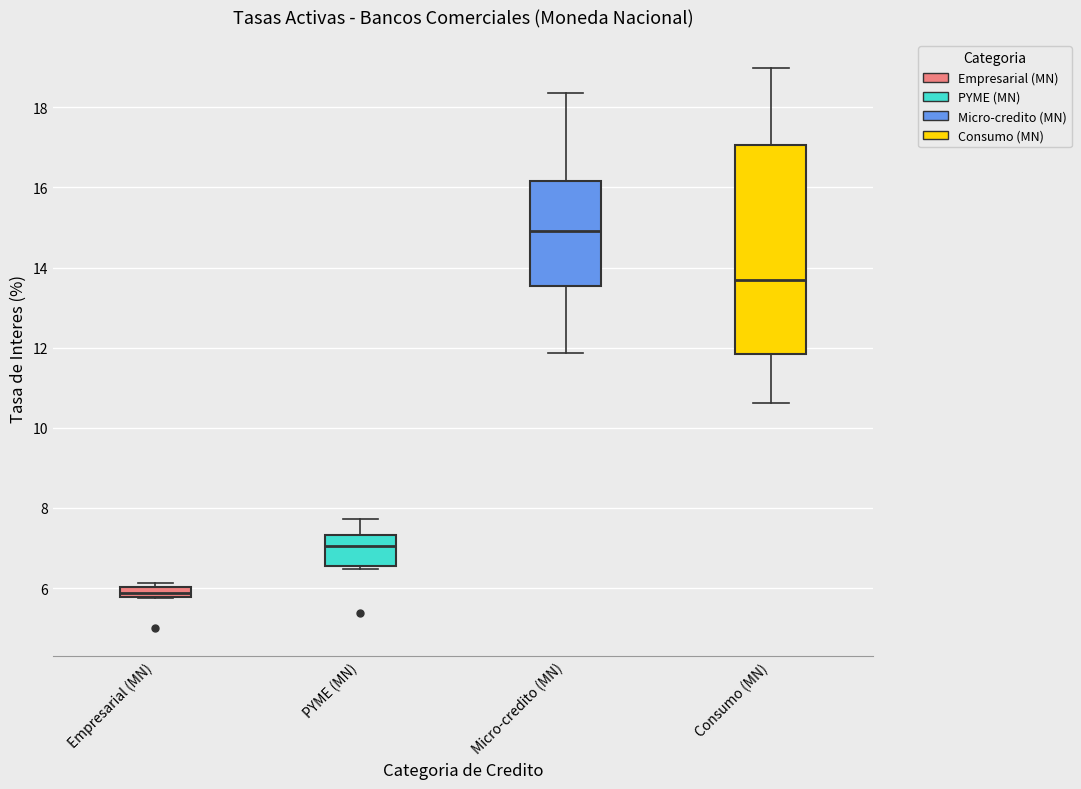

Where is the upper edge of the box for Empresarial (MN) on the y-axis? The values are not printed on the chart, so give them approximately, as read against the axis.

6.0